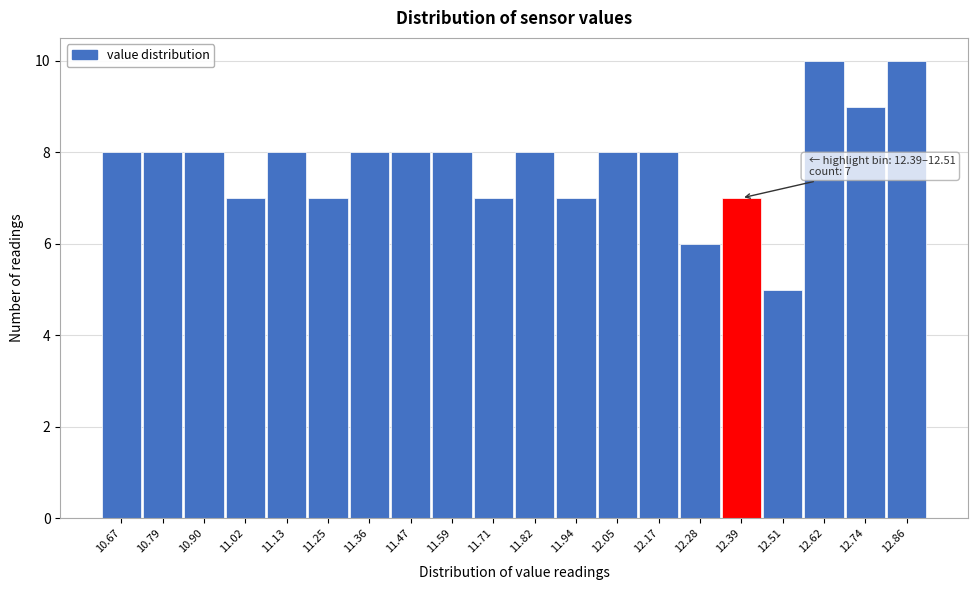

Reading right to left, transcribe all the data shown in this chart.

12.86=10	12.74=9	12.62=10	12.51=5	12.39=7	12.28=6	12.17=8	12.05=8	11.94=7	11.82=8	11.71=7	11.59=8	11.47=8	11.36=8	11.25=7	11.13=8	11.02=7	10.90=8	10.79=8	10.67=8